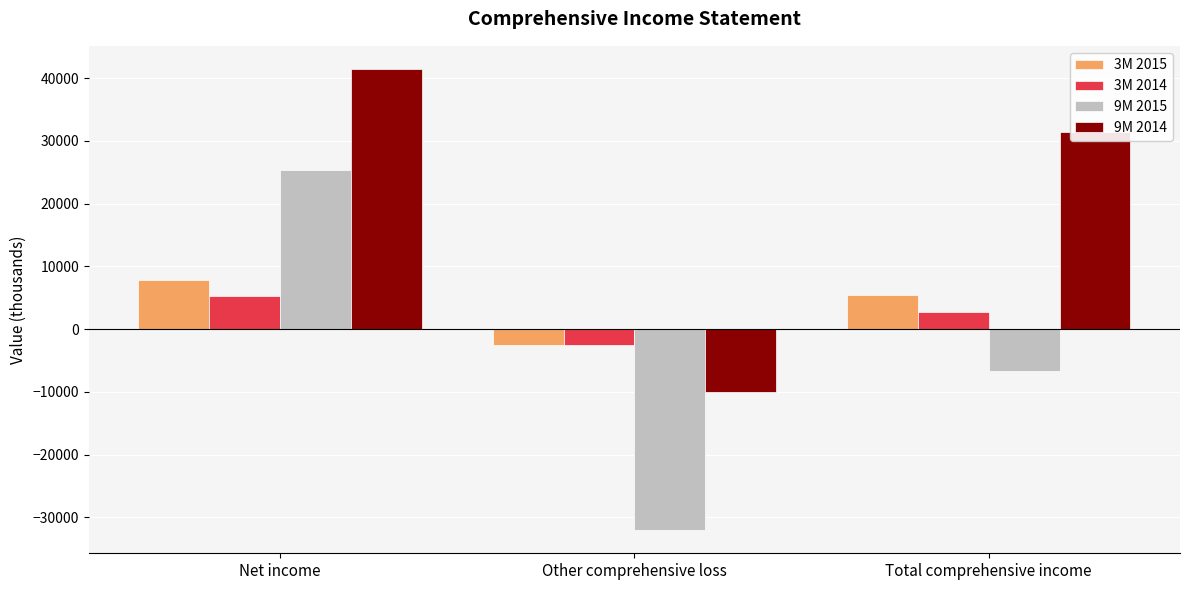

At which label does 3M 2014 first exceed 2773?

Net income